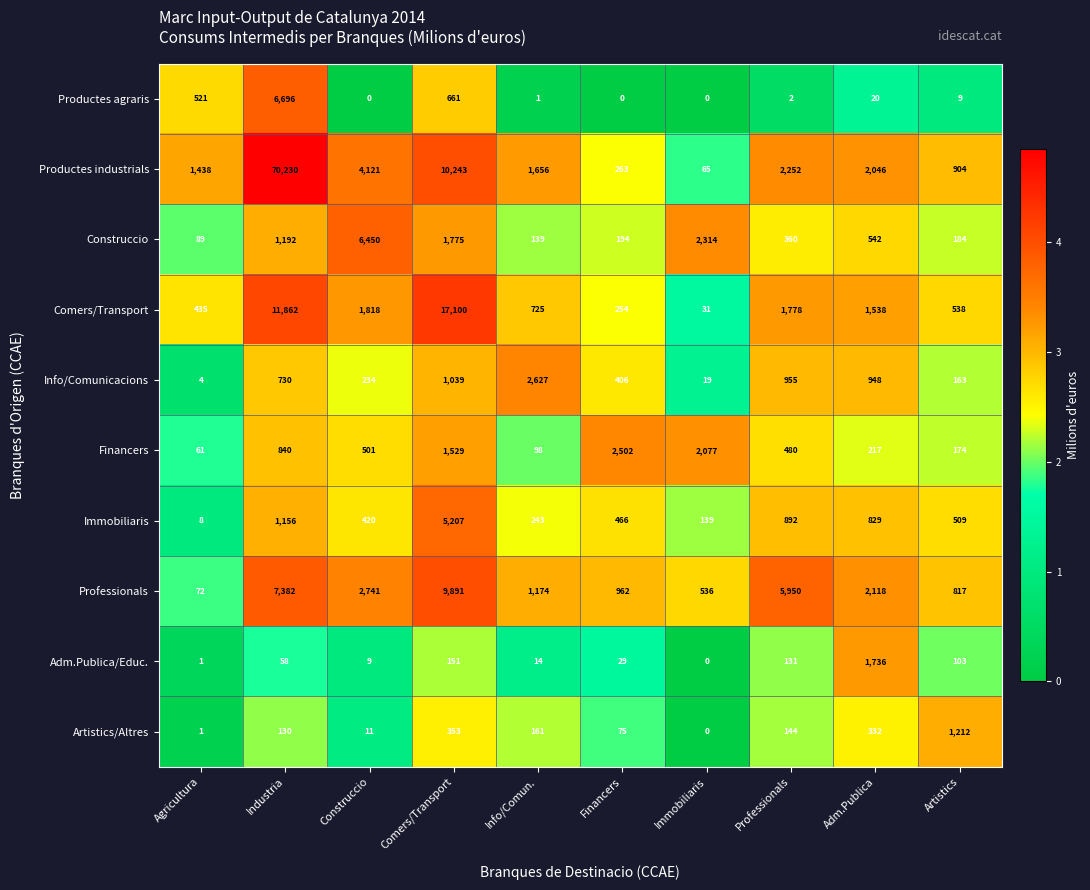

Count the number of categories in the chart.

10